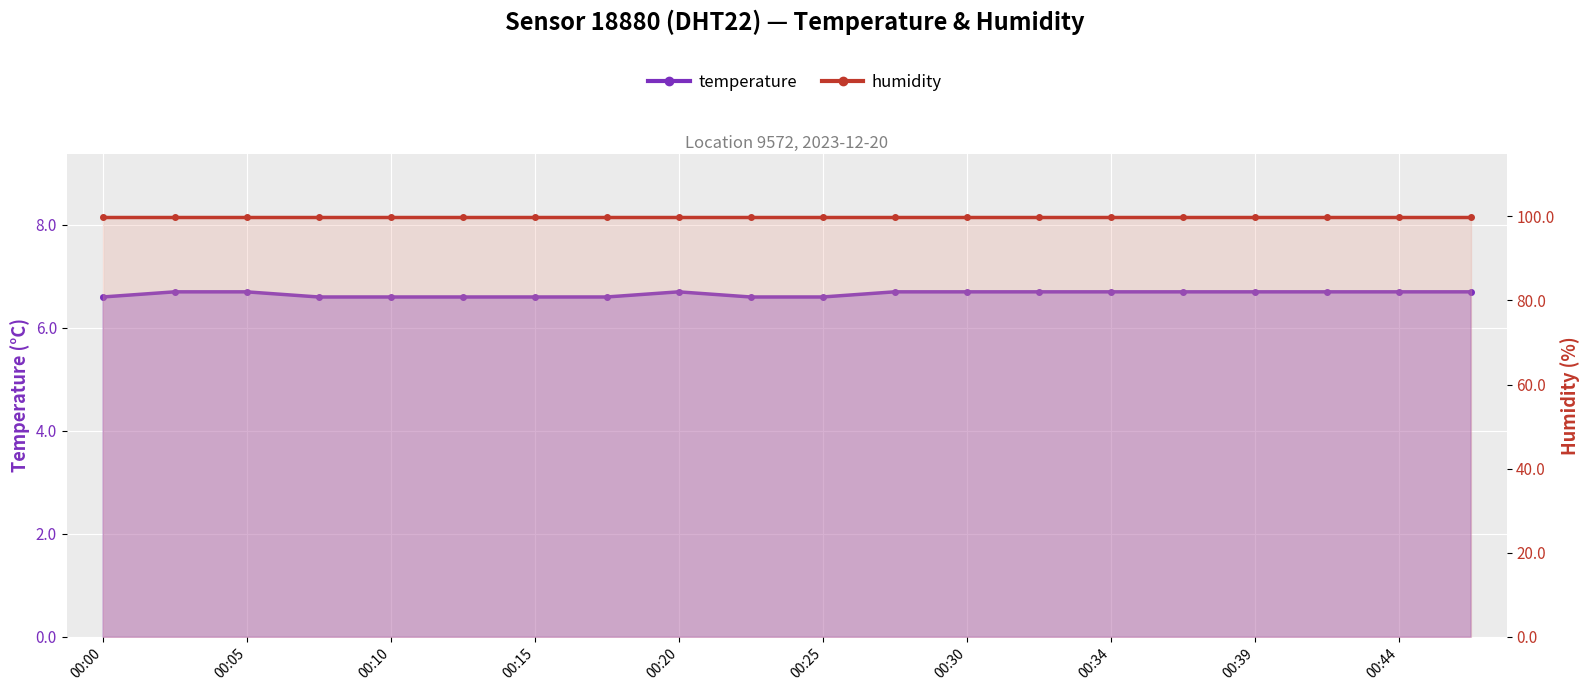

What is the minimum value shown in the chart?

6.6